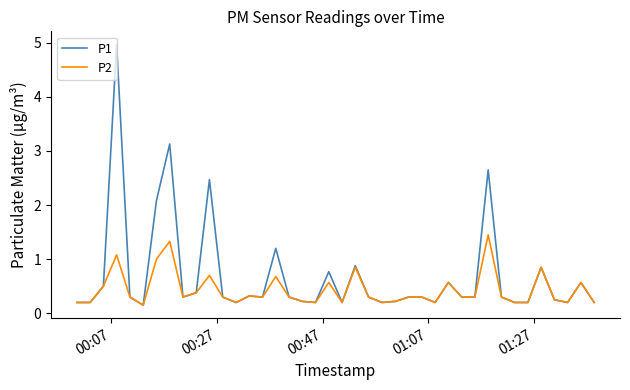

Which series has the largest total across all categories?

P1